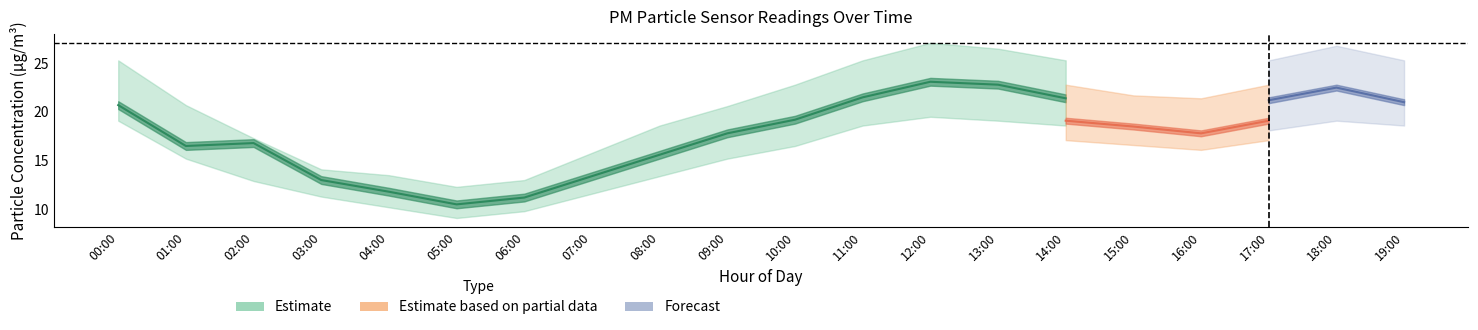

True or false: P1_lower has more than 2 points higher than both neighbors.

False